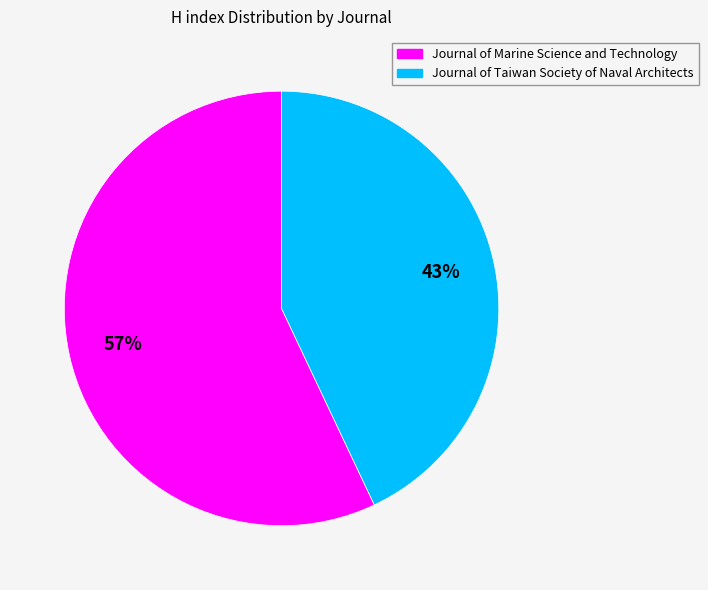

To the nearest percent, what is the average slice percentage?

50%